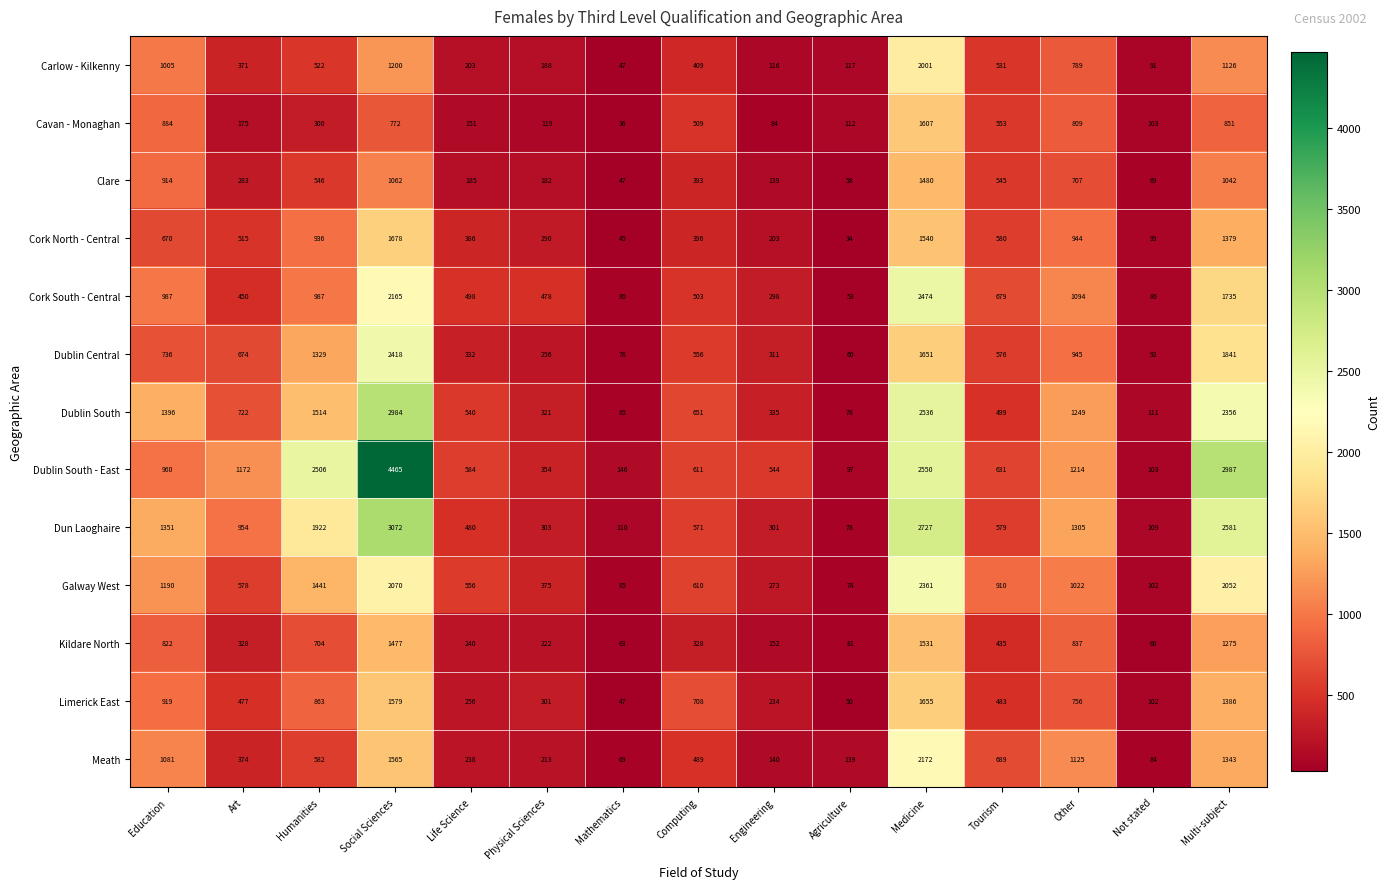

Which series has the widest spread of values?

Dublin South - East